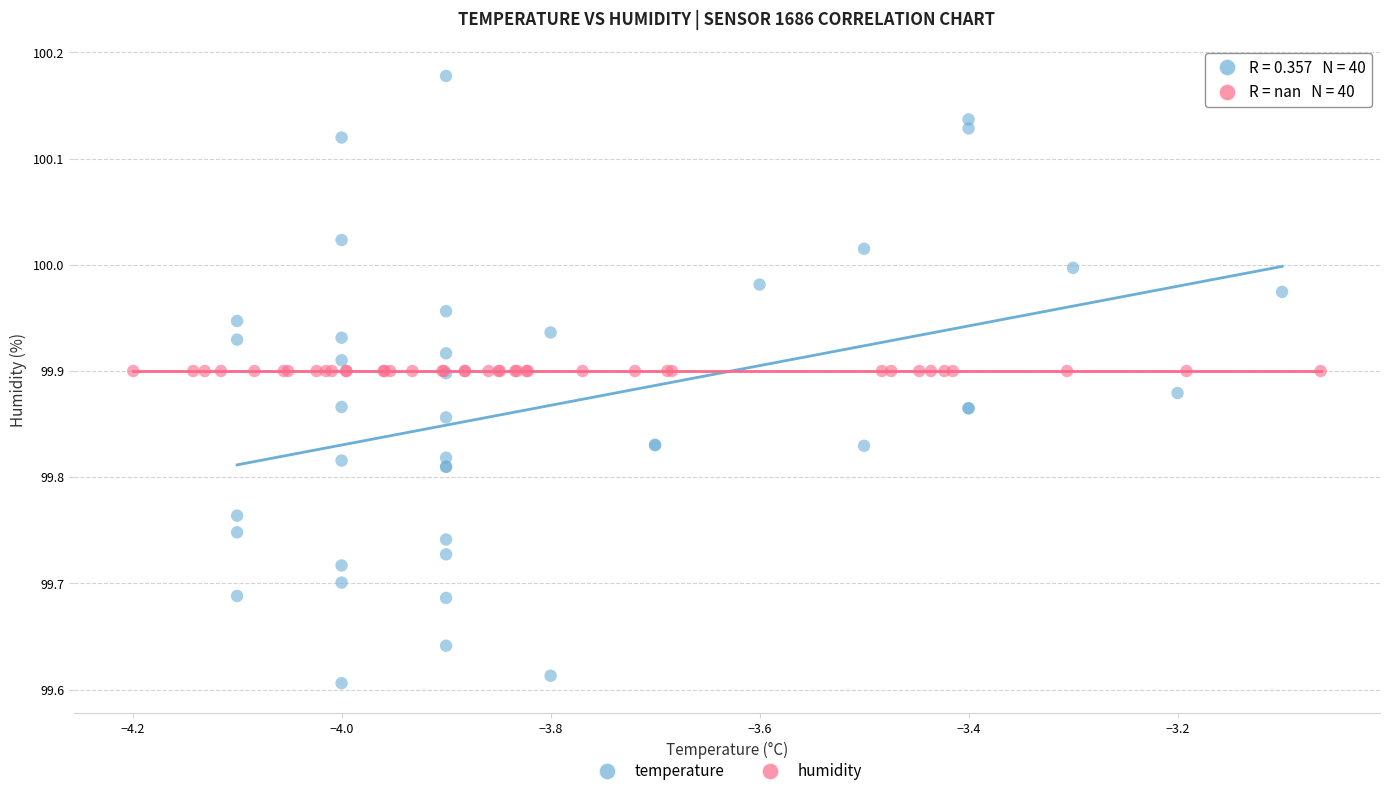

Which series contains the lowest Y value?

temperature